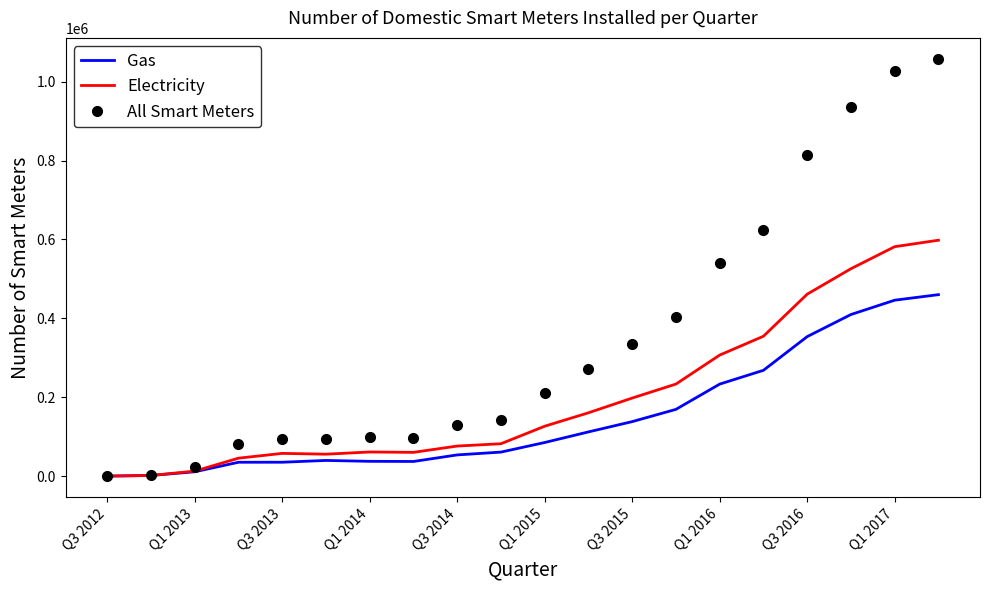

Which series has the largest range (max minus min)?

All Smart Meters